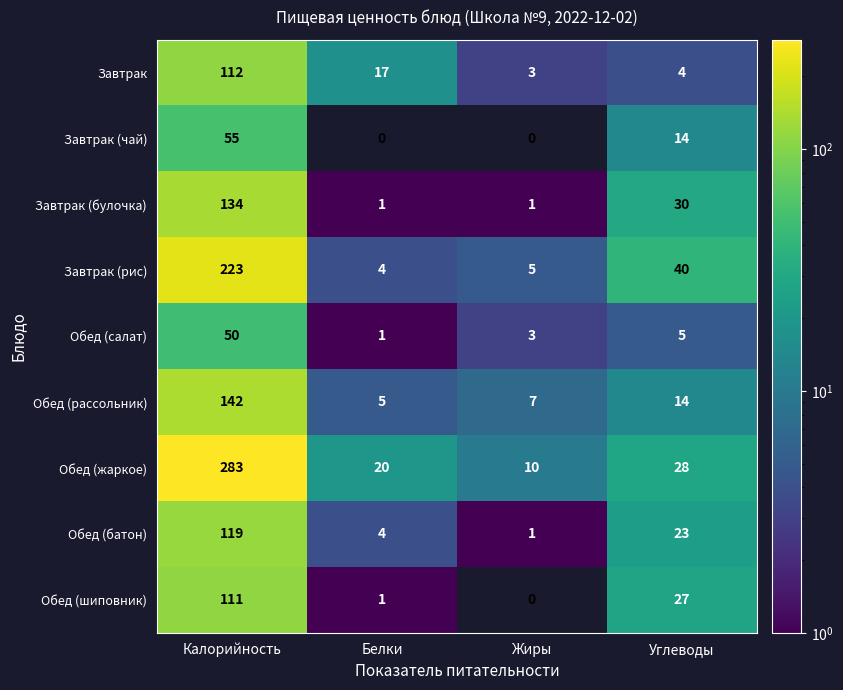

What is the spread (max minus min) of values at Углеводы?

36